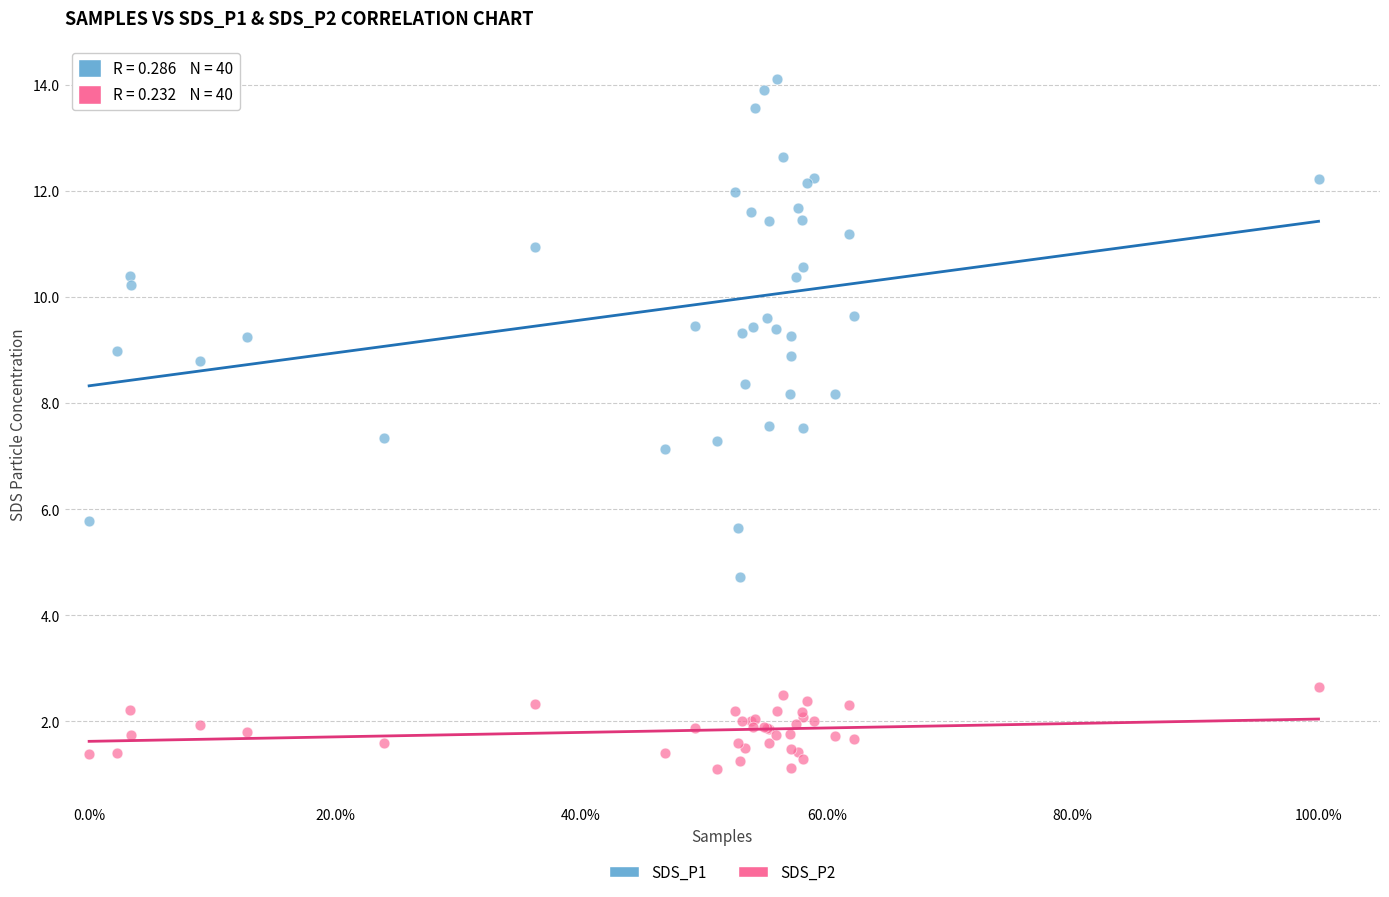

Which series reaches the maximum Y coordinate?

SDS_P1